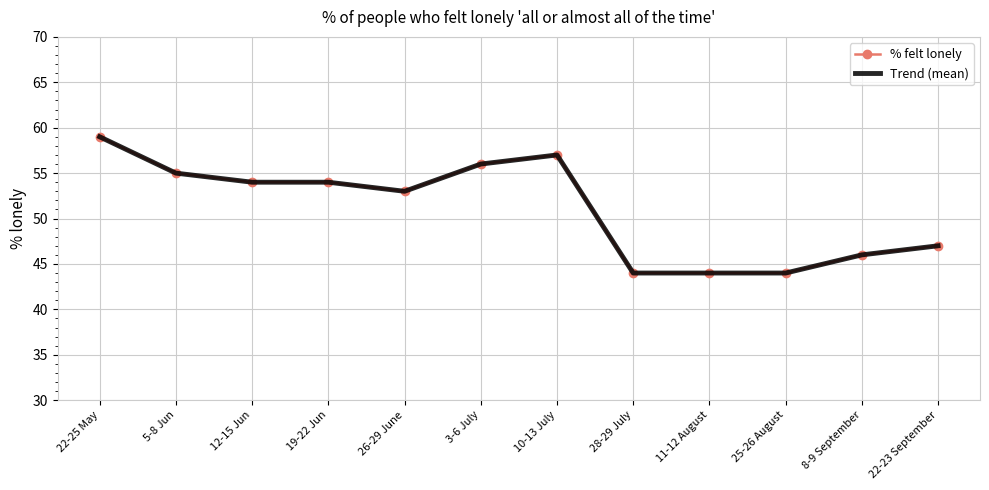

At which label does % felt lonely reach its peak?

22-25 May